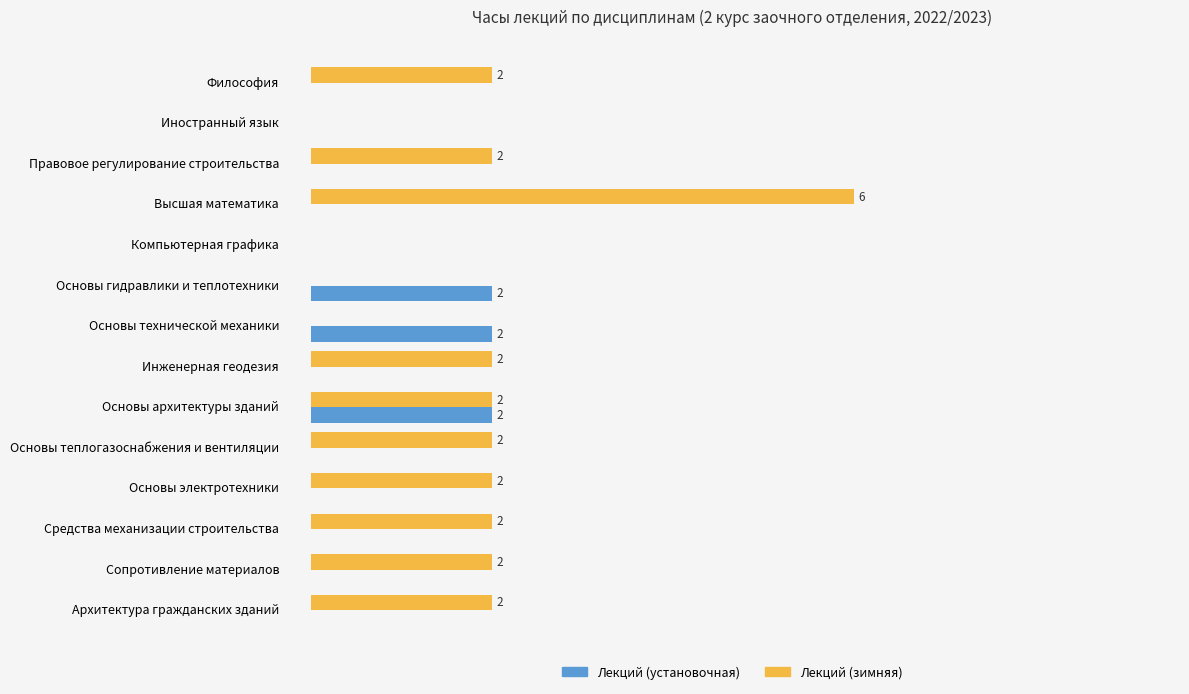

What are all the series names shown in the legend?

Лекций (установочная), Лекций (зимняя)